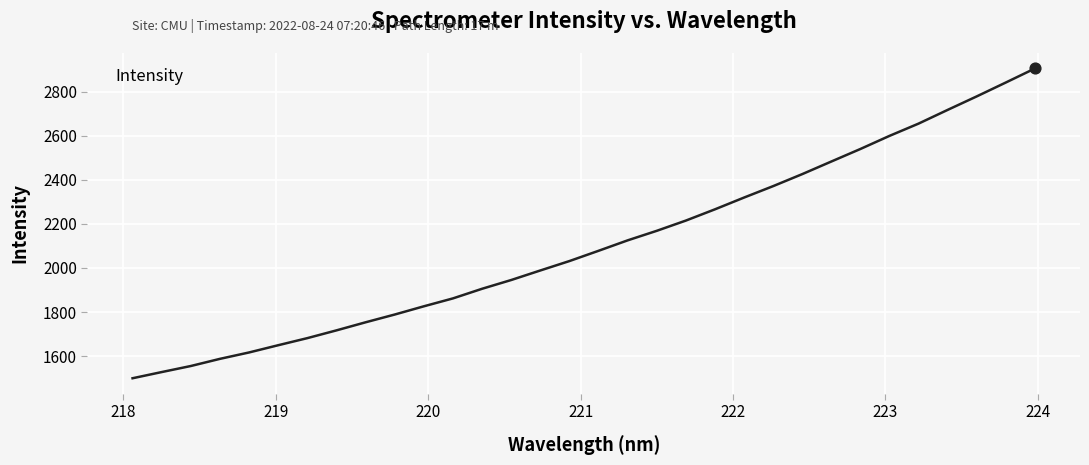

What is the minimum value shown in the chart?

1499.5